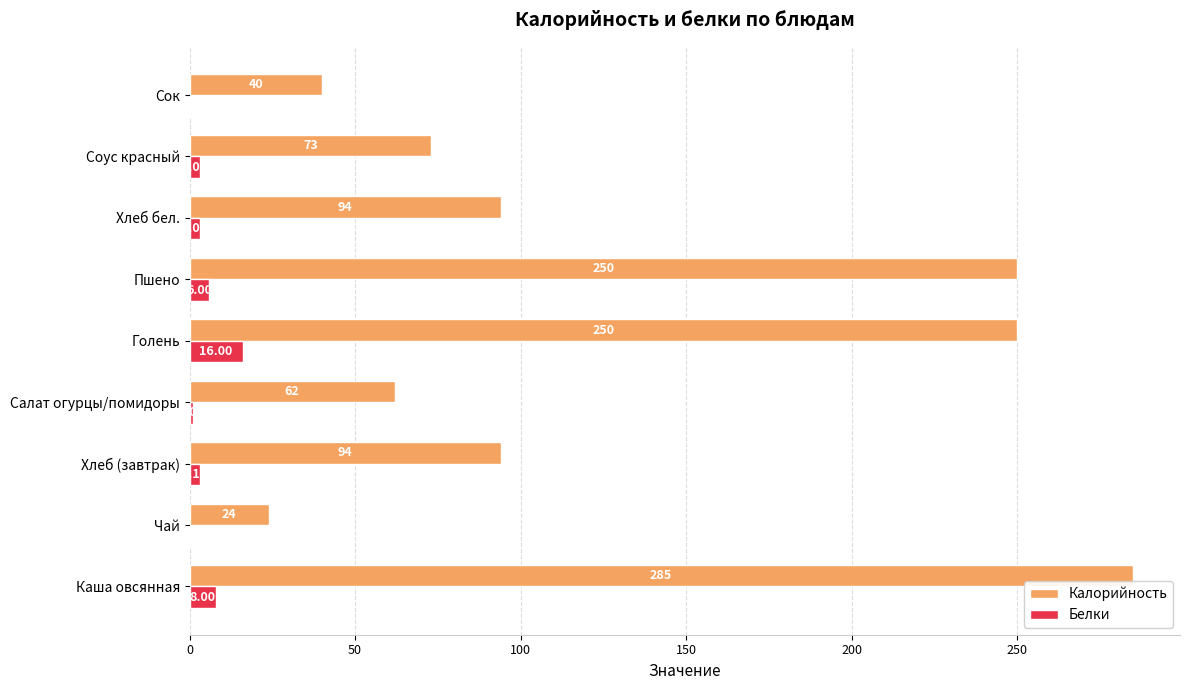

At which category does the chart reach its peak across all series?

Каша овсянная